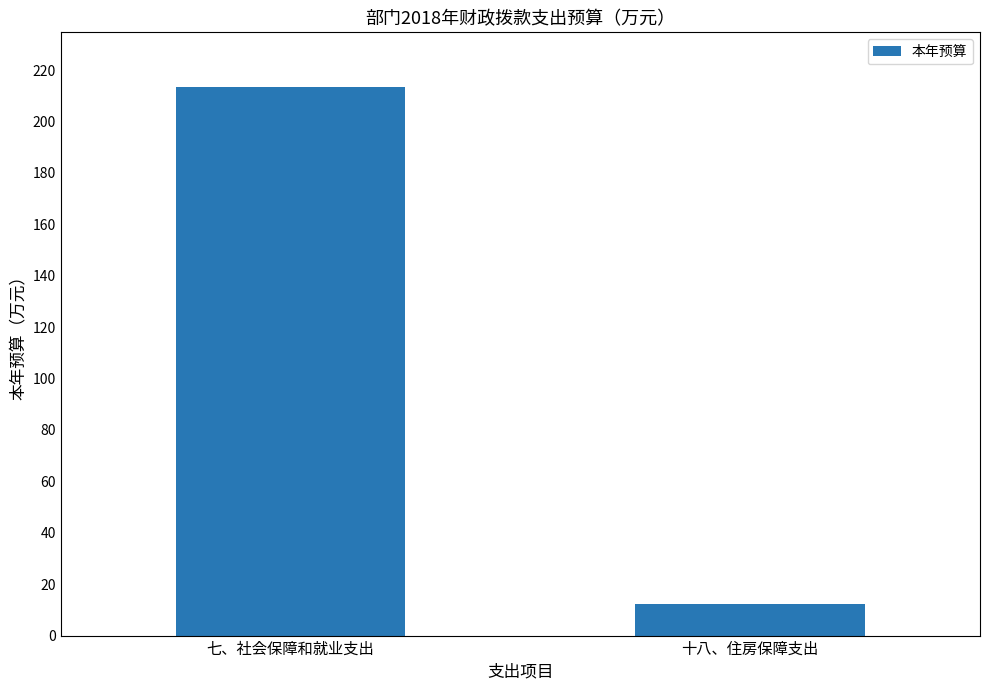

Reading left to right, what are all the values shown in this chart?

七、社会保障和就业支出=213.4	十八、住房保障支出=12.1